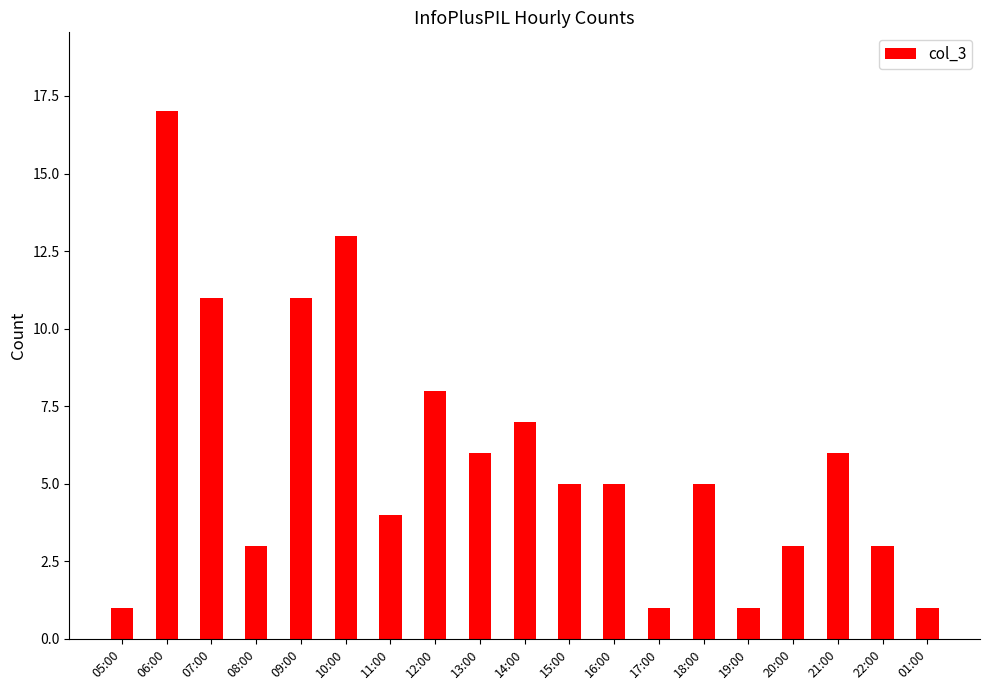

What is the change in value from 06:00 to 10:00?

-4